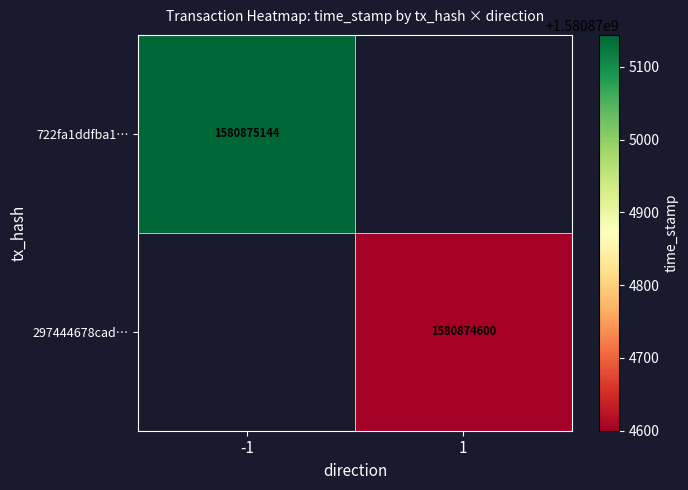

Count the 722fa1ddfba1d69a9c8105a437cd0014361c984 values in the range -1 to 1580875144.

2